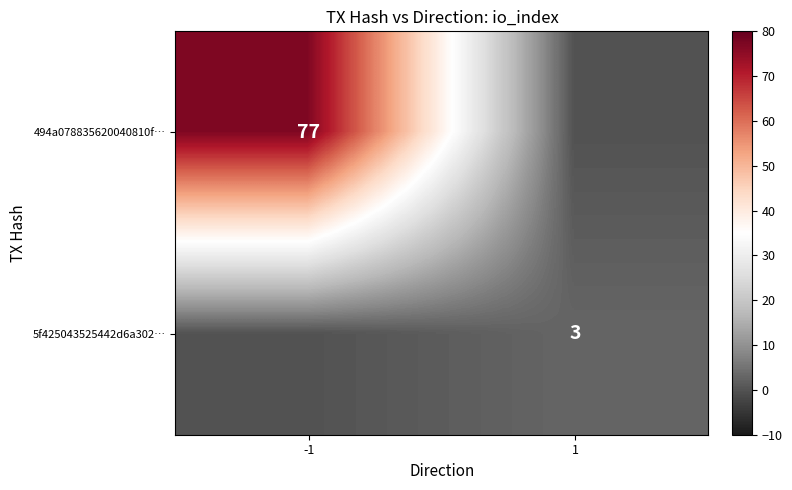

The value of 494a078835620040810f… at -1 is 118. True or false?

False